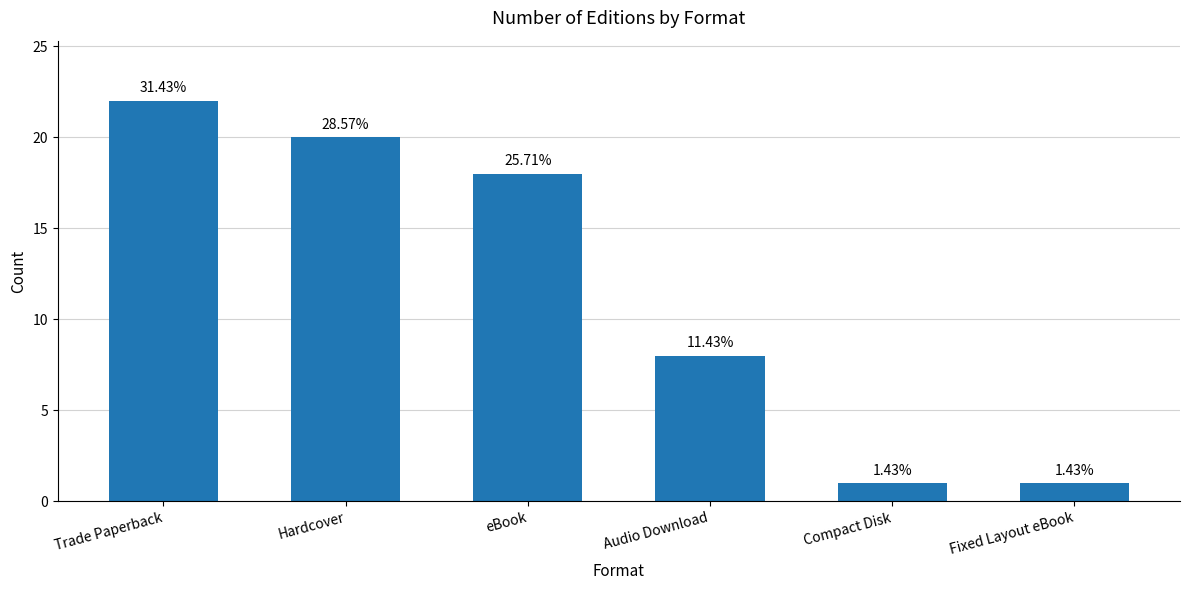

List the labels in order of value, smallest first.

Compact Disk, Fixed Layout eBook, Audio Download, eBook, Hardcover, Trade Paperback